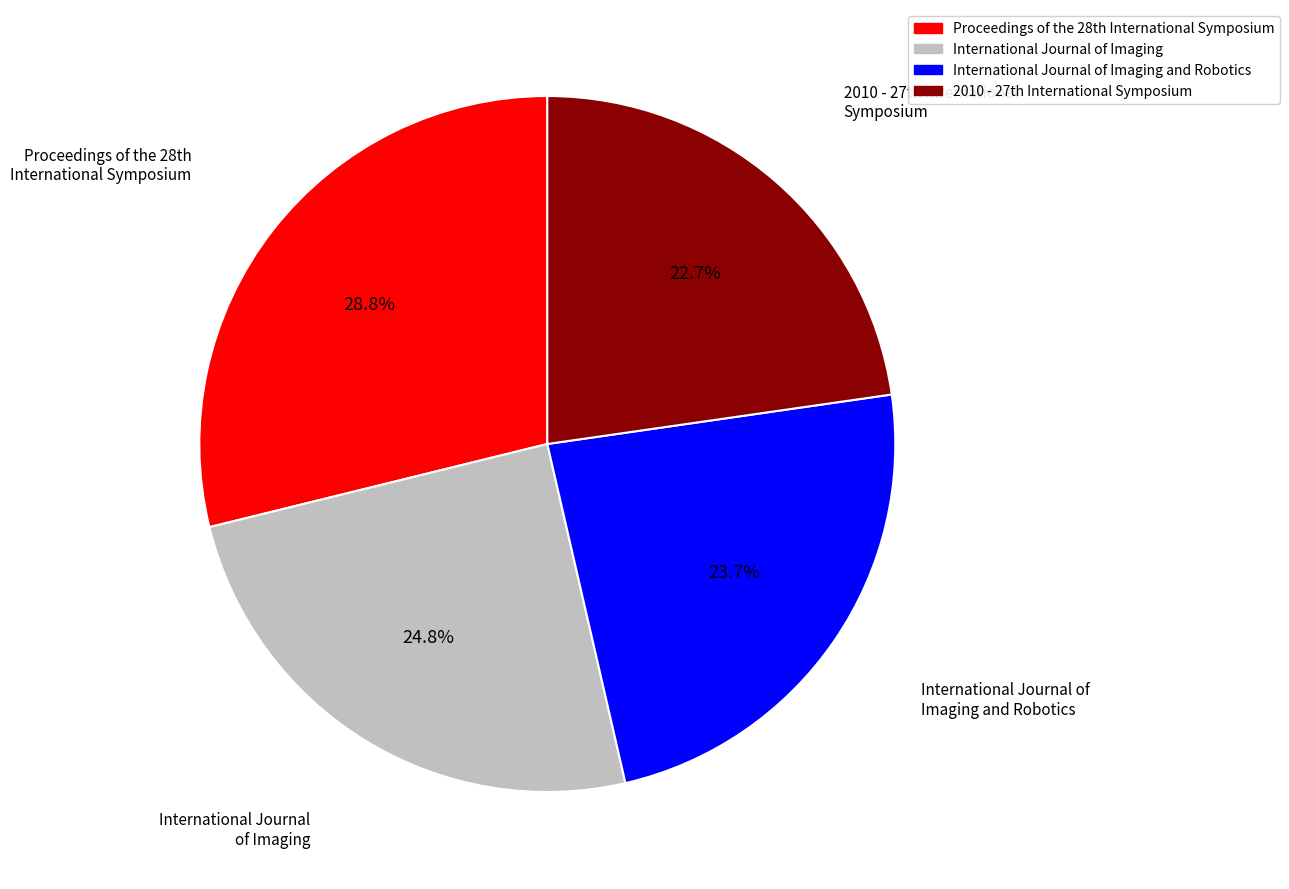

Rank the categories by value from lowest to highest.

2010 - 27th International Symposium, International Journal of Imaging and Robotics, International Journal of Imaging, Proceedings of the 28th International Symposium